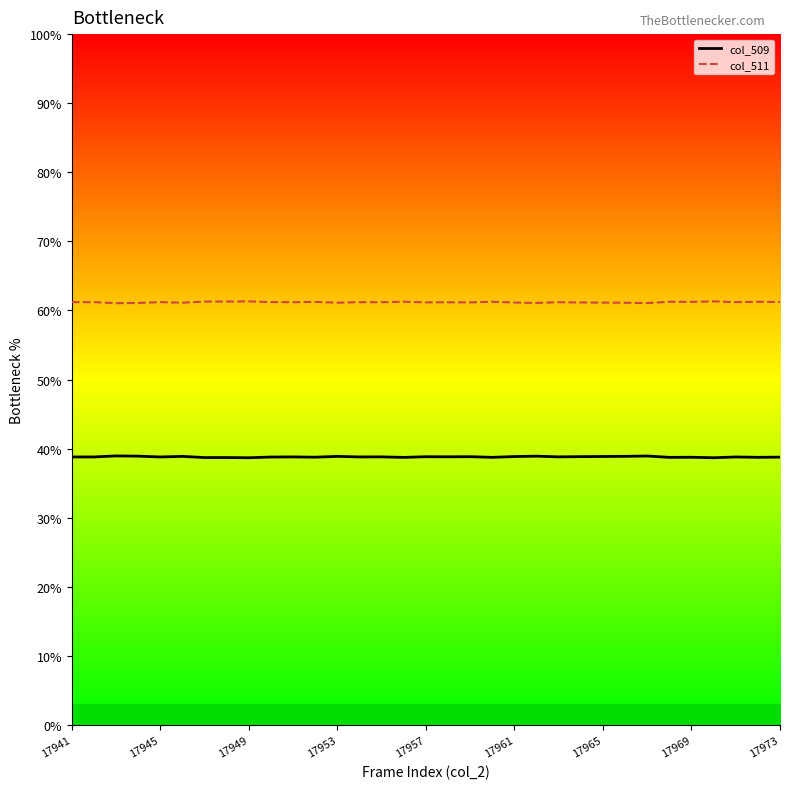

What is the highest value of the col_509 series?

38.9